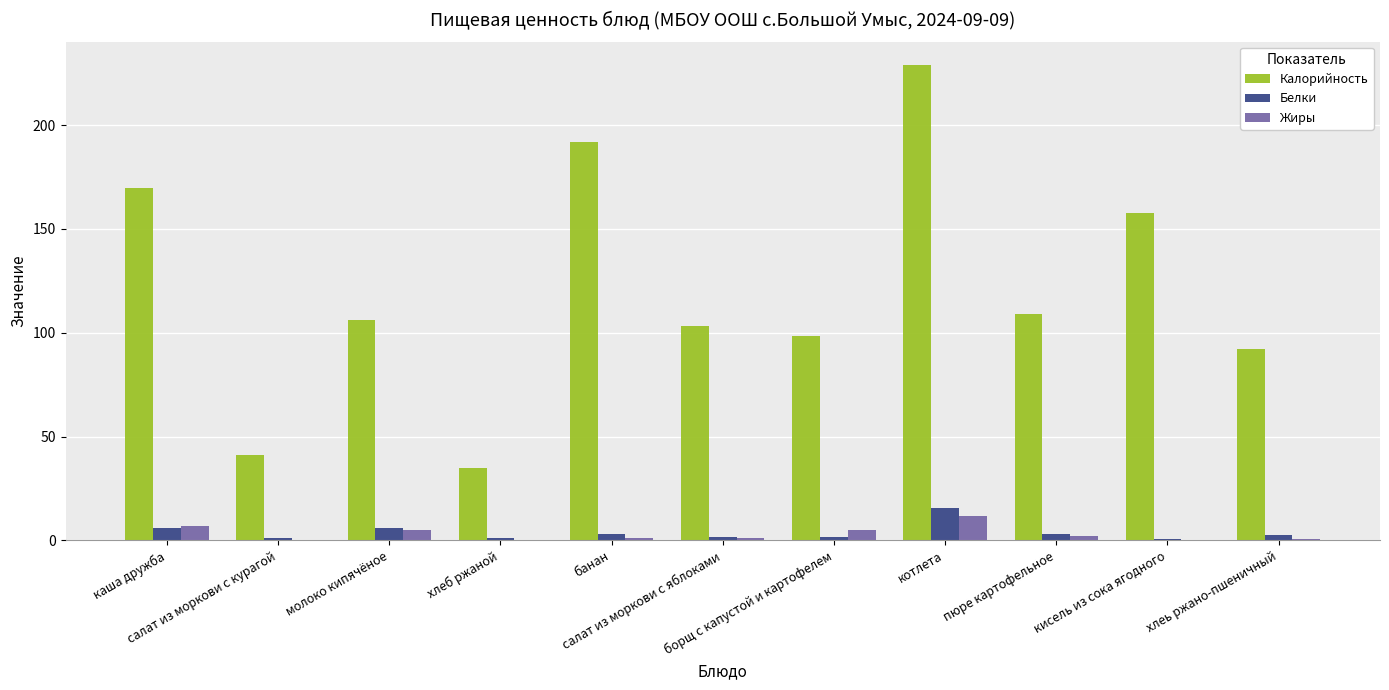

How many series are shown in this chart?

3